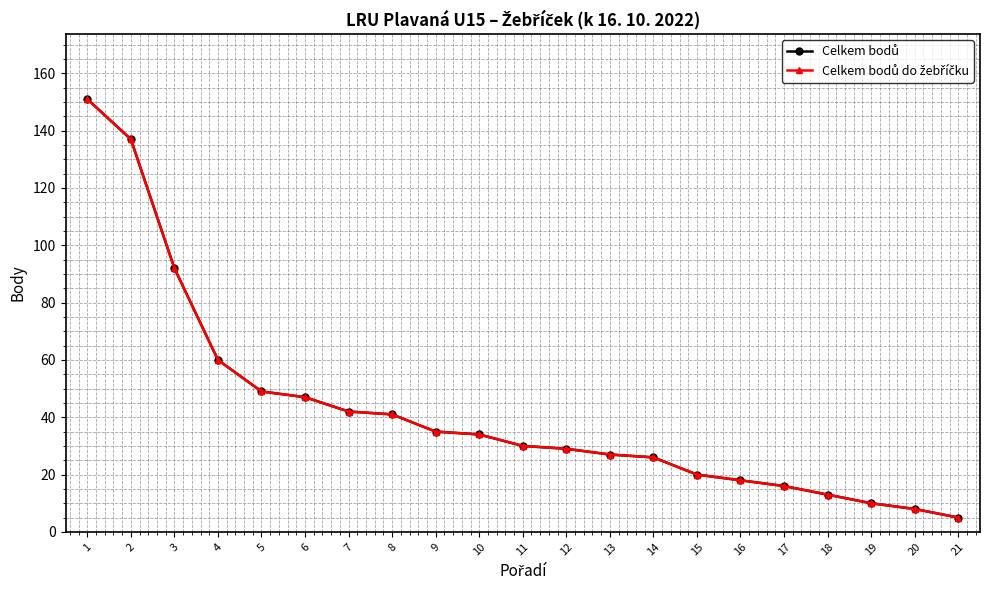

Is it true that Celkem bodů equals 92 at 3?

True